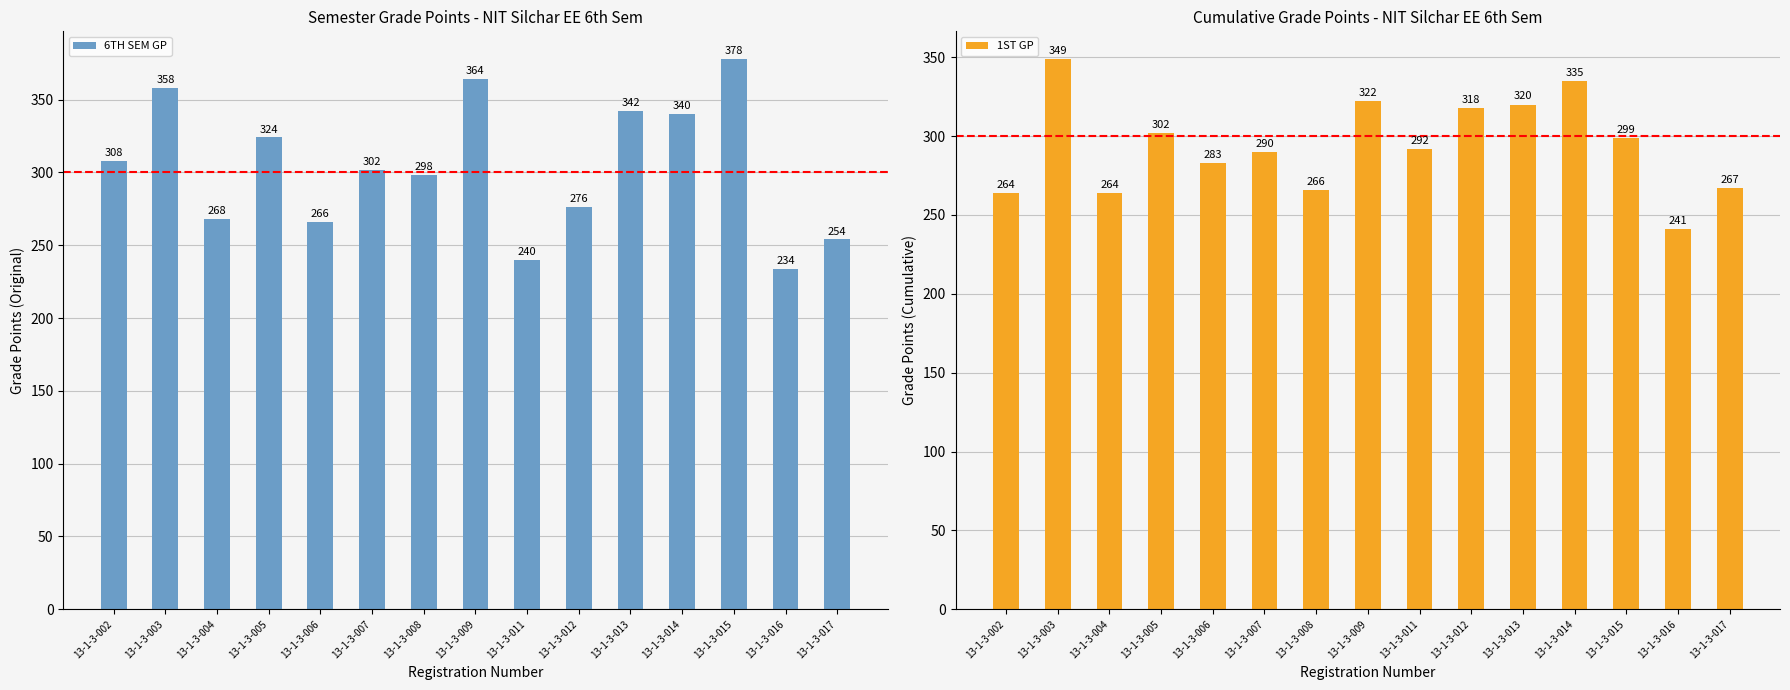

Reading right to left, transcribe all the data shown in this chart.

6TH SEM GP: 13-1-3-017=254	13-1-3-016=234	13-1-3-015=378	13-1-3-014=340	13-1-3-013=342	13-1-3-012=276	13-1-3-011=240	13-1-3-009=364	13-1-3-008=298	13-1-3-007=302	13-1-3-006=266	13-1-3-005=324	13-1-3-004=268	13-1-3-003=358	13-1-3-002=308
1ST GP: 13-1-3-017=267	13-1-3-016=241	13-1-3-015=299	13-1-3-014=335	13-1-3-013=320	13-1-3-012=318	13-1-3-011=292	13-1-3-009=322	13-1-3-008=266	13-1-3-007=290	13-1-3-006=283	13-1-3-005=302	13-1-3-004=264	13-1-3-003=349	13-1-3-002=264